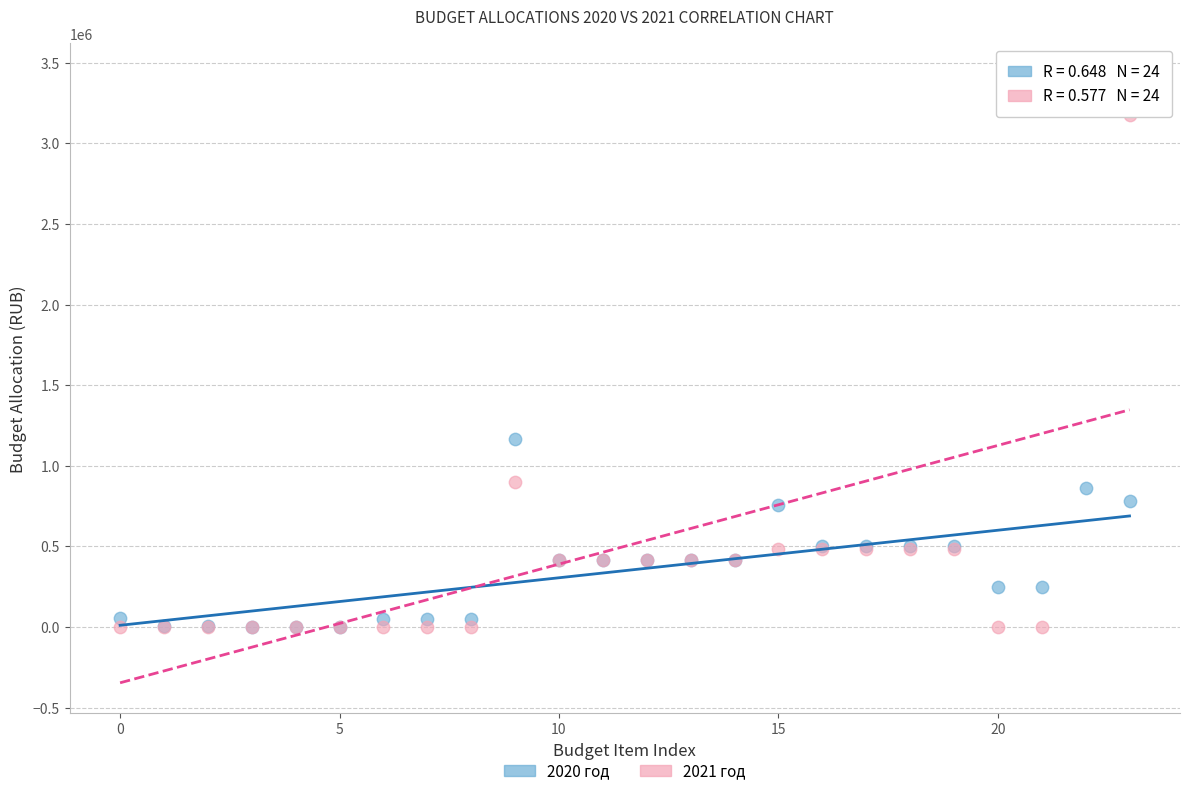

Across all series, what Y value is closest to 1715909?

1169100.0